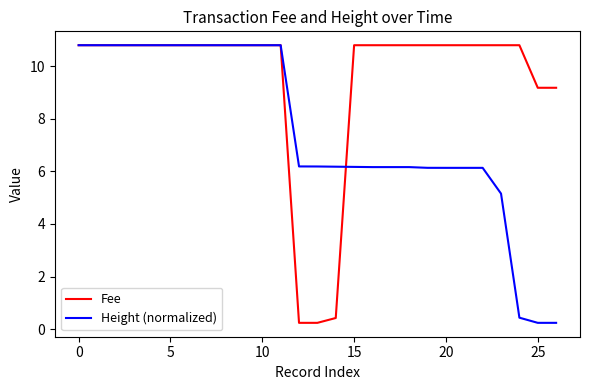

Rank the series by their average value, from lowest to highest.

Height (normalized), Fee